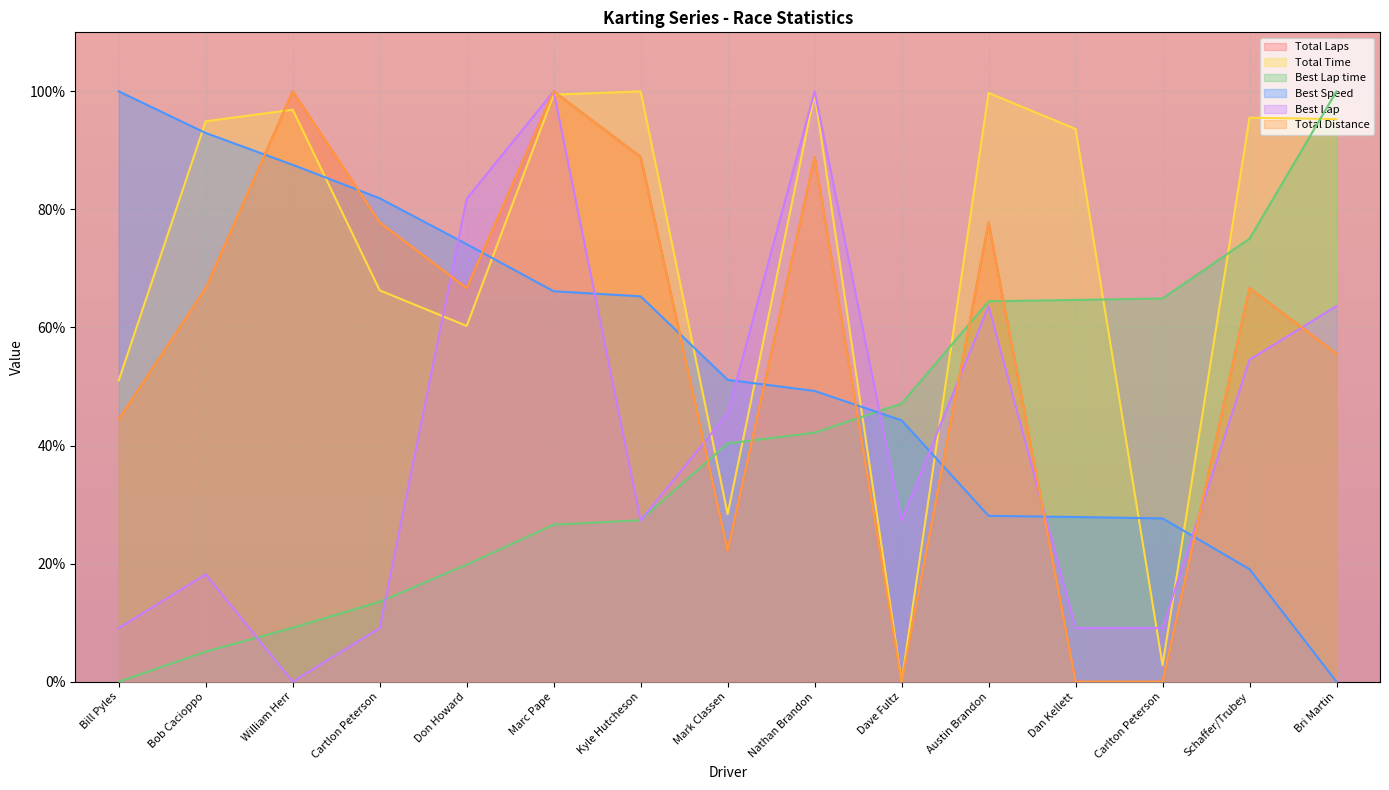

What is the label of the 11th point from the right?

Don Howard